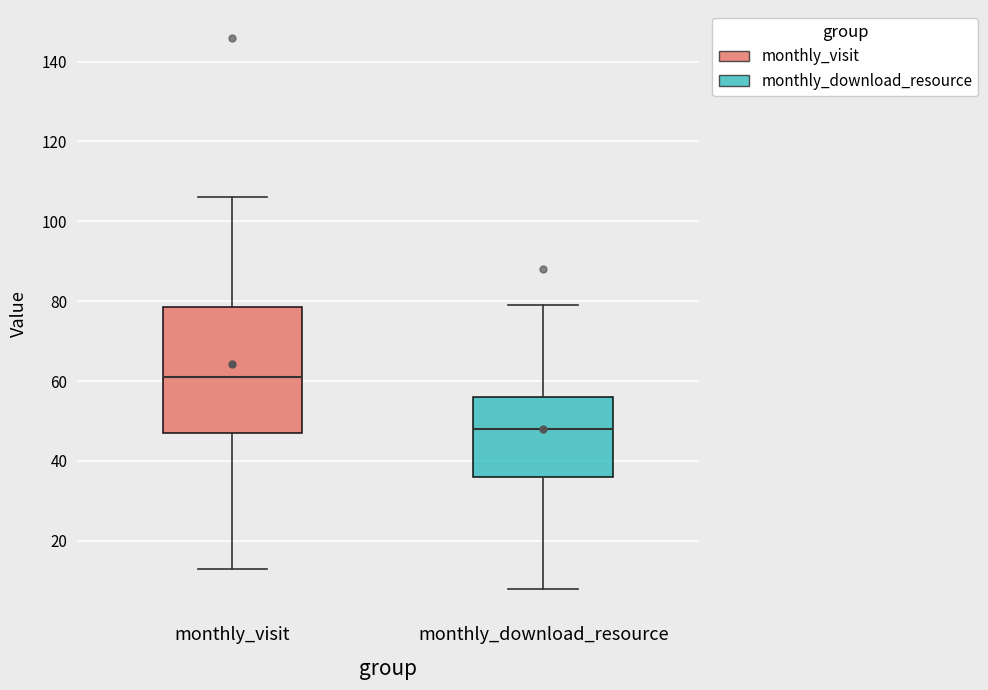

Where is the lower edge of the box for monthly_visit on the y-axis? The values are not printed on the chart, so give them approximately, as read against the axis.

48